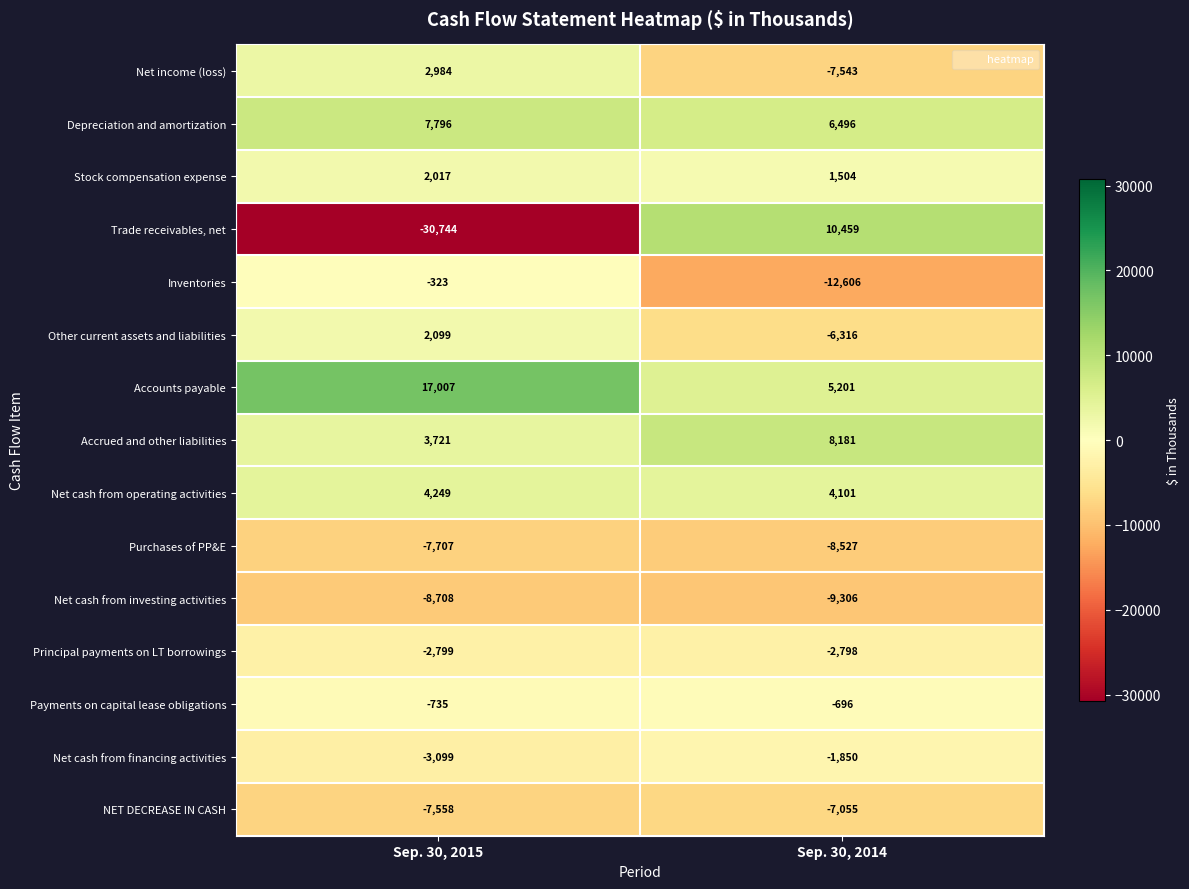

Where is Accrued and other liabilities nearest to the value 5951?

Sep. 30, 2015